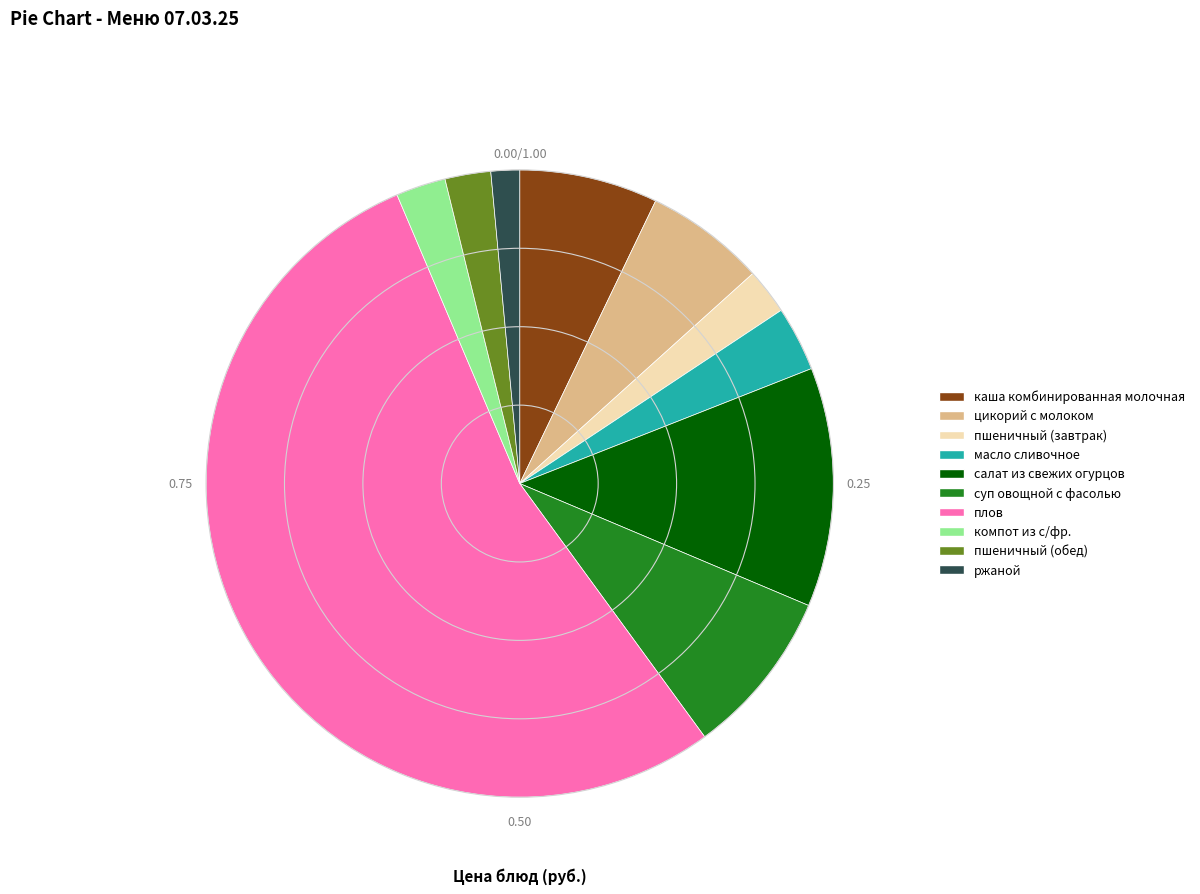

Combined, do суп овощной с фасолью and ржаной account for over 50%?

No